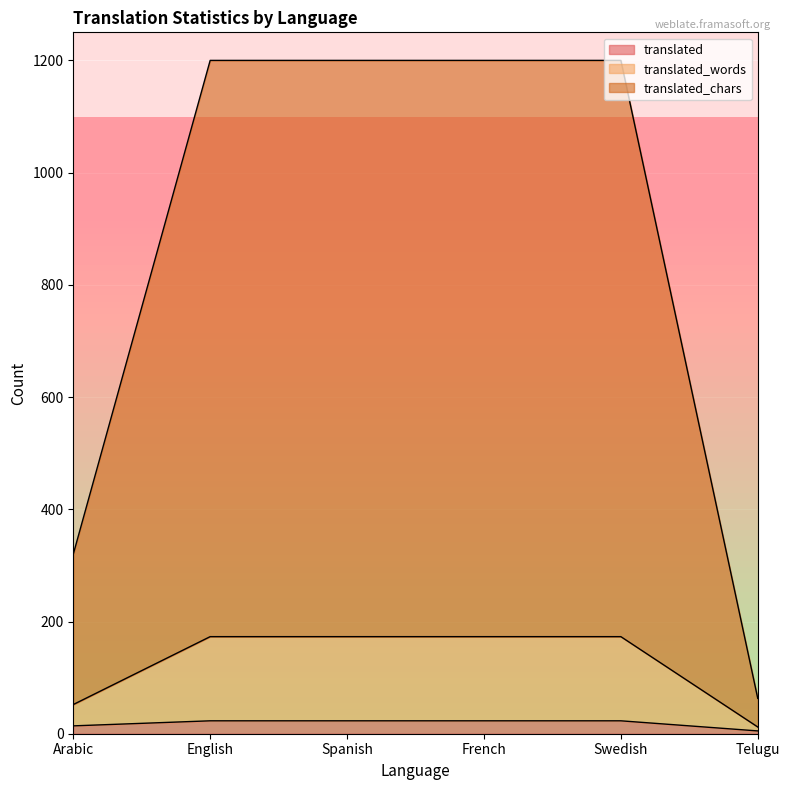

At which category does the chart reach its minimum across all series?

Telugu